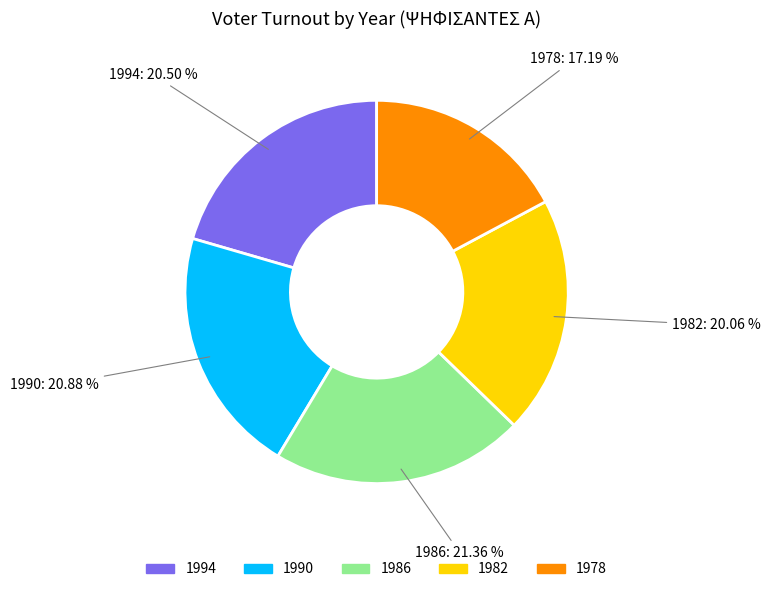

Between 1986 and 1994, which is larger?

1986